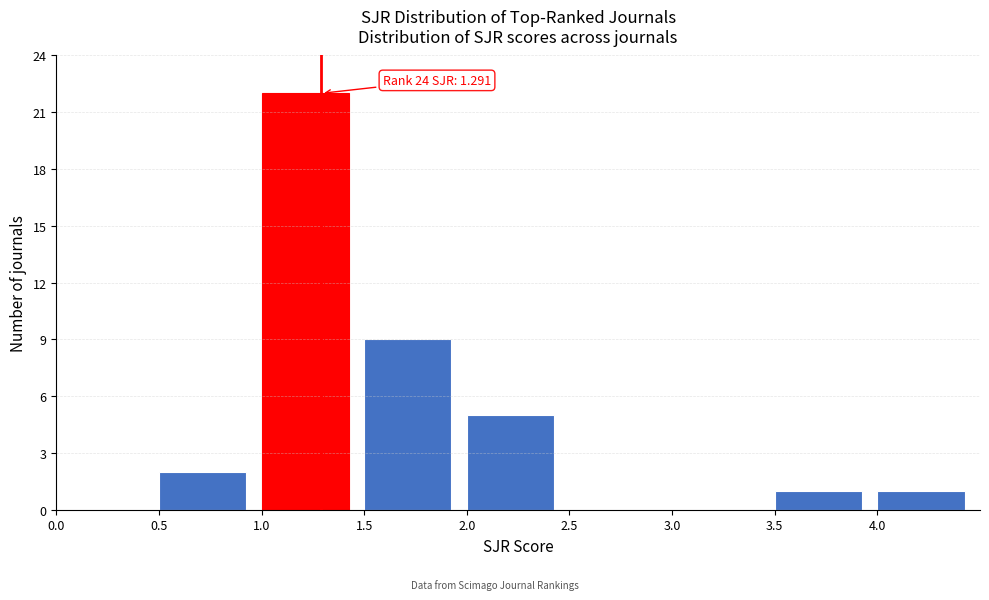

Which range on the x-axis has the tallest bar?

1.0 to 1.5